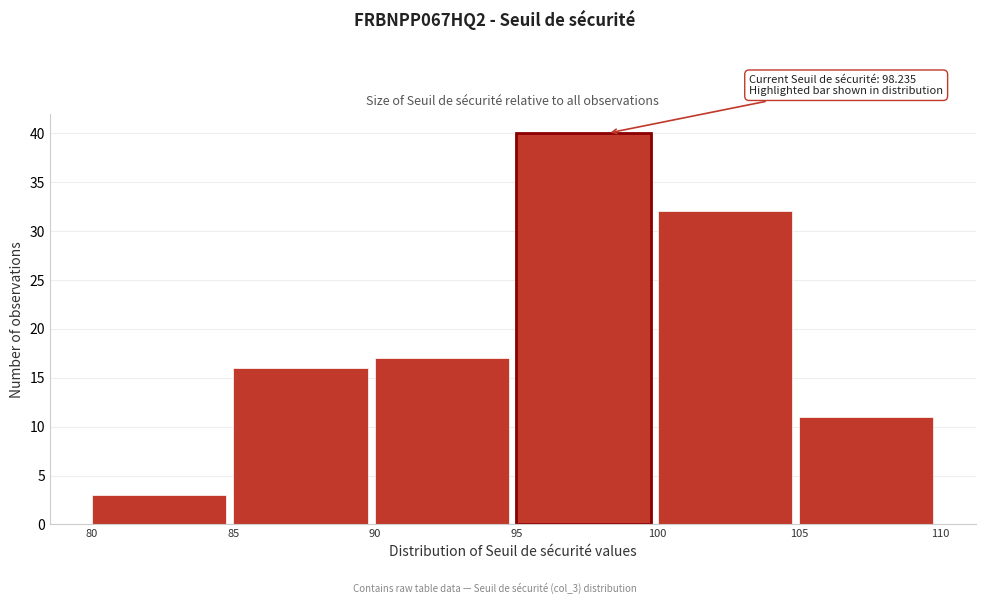

Over which range of the x-axis is the bar tallest?

95 to 100